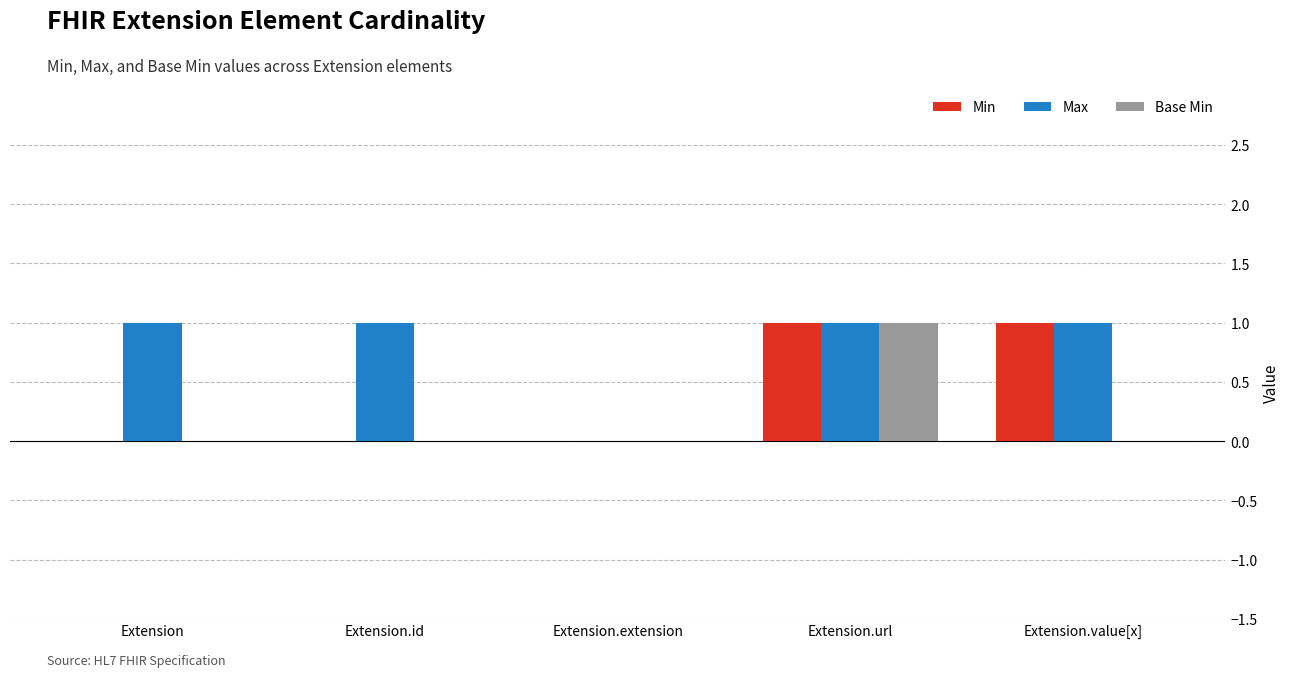

At which category is the sum across all series the highest?

Extension.url